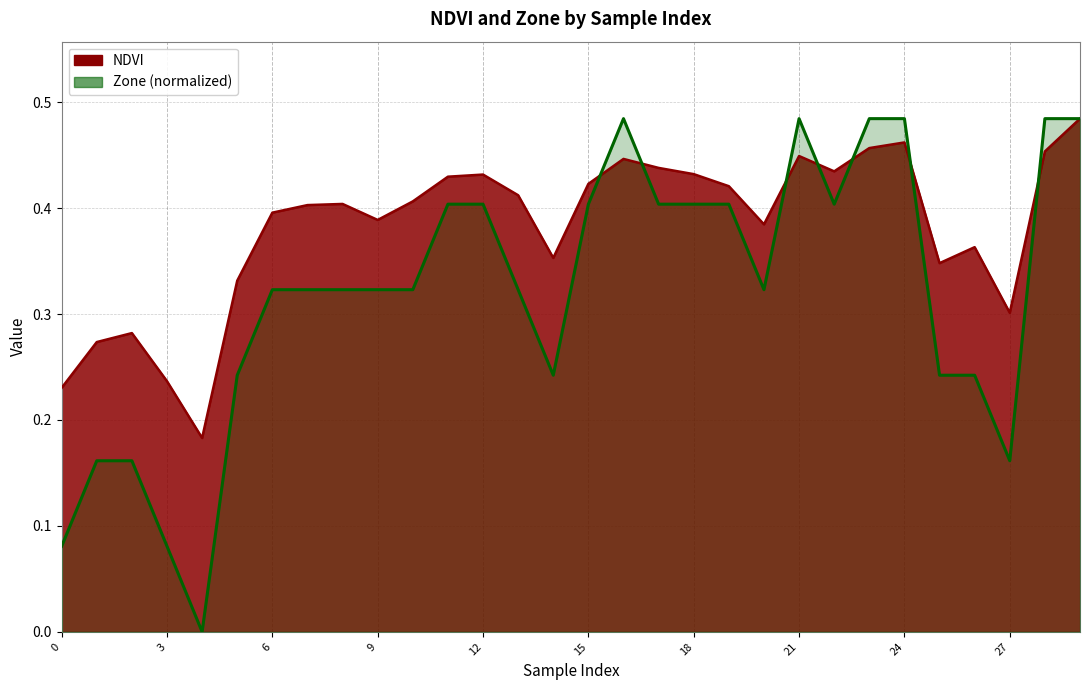

What is the total value across all series at 12?

0.8